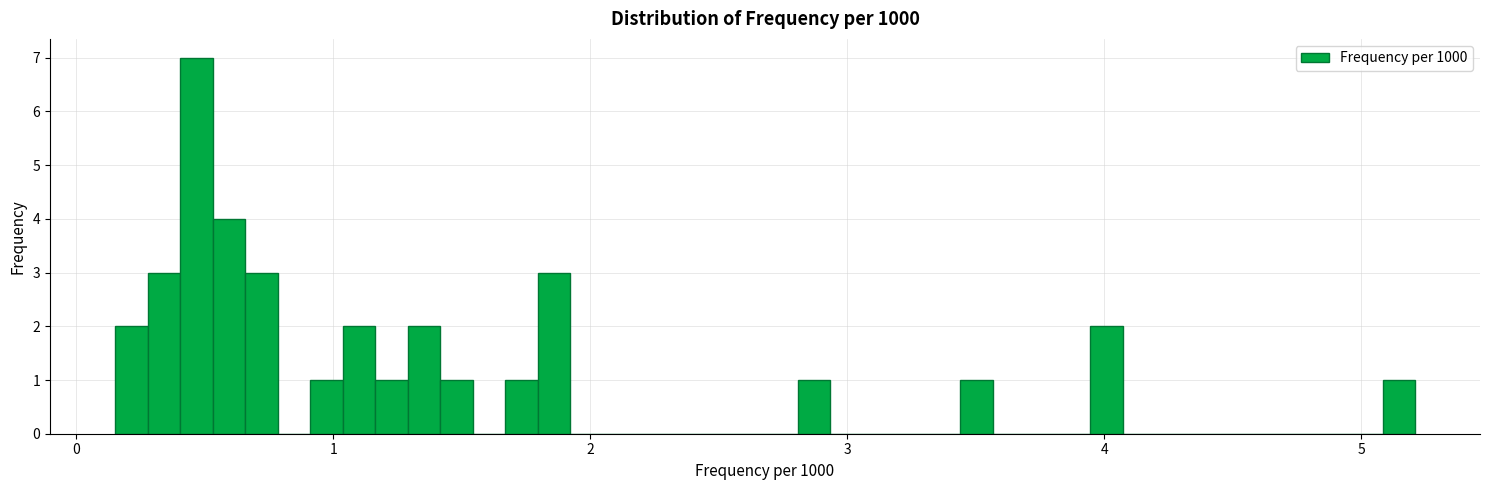

Around what value on the x-axis is the tallest bar? Give the approximate position of its centre, as read against the axis.

0.5